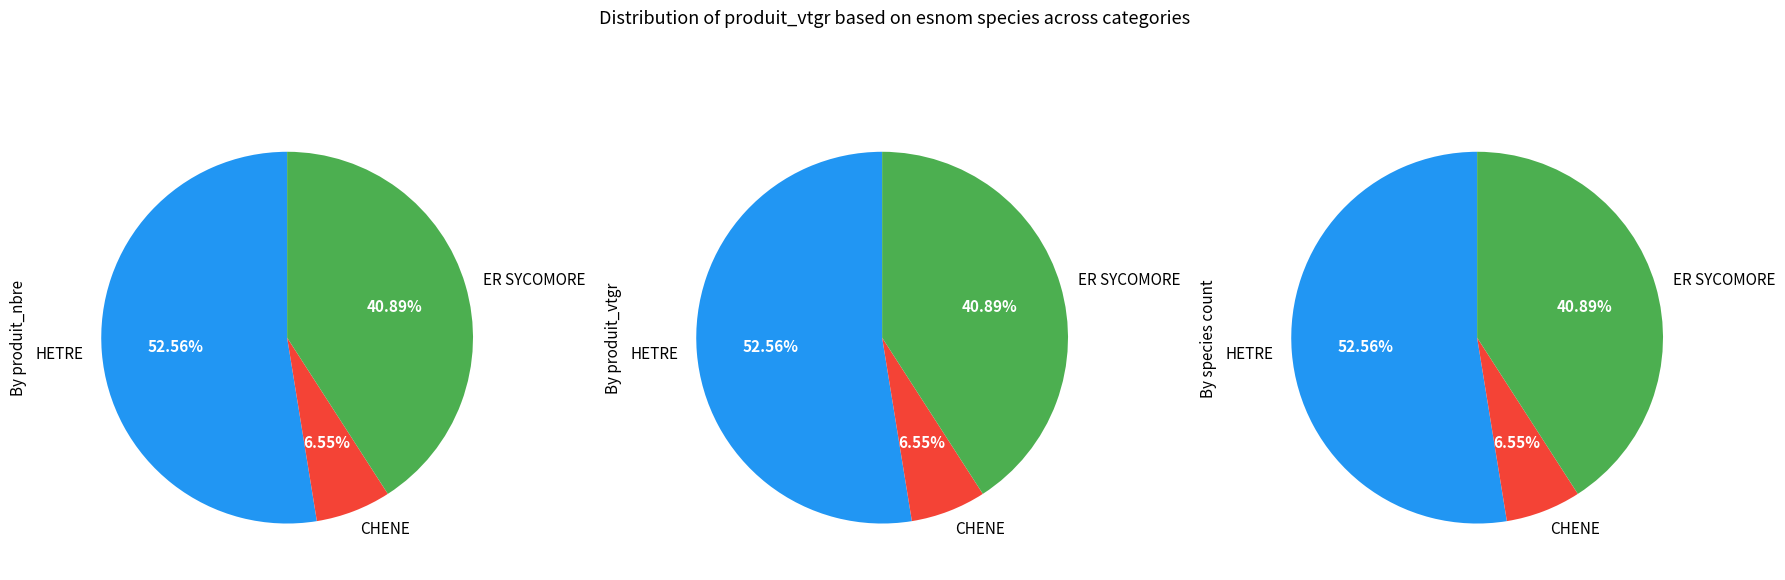

Between ER SYCOMORE and CHENE, which is larger?

ER SYCOMORE